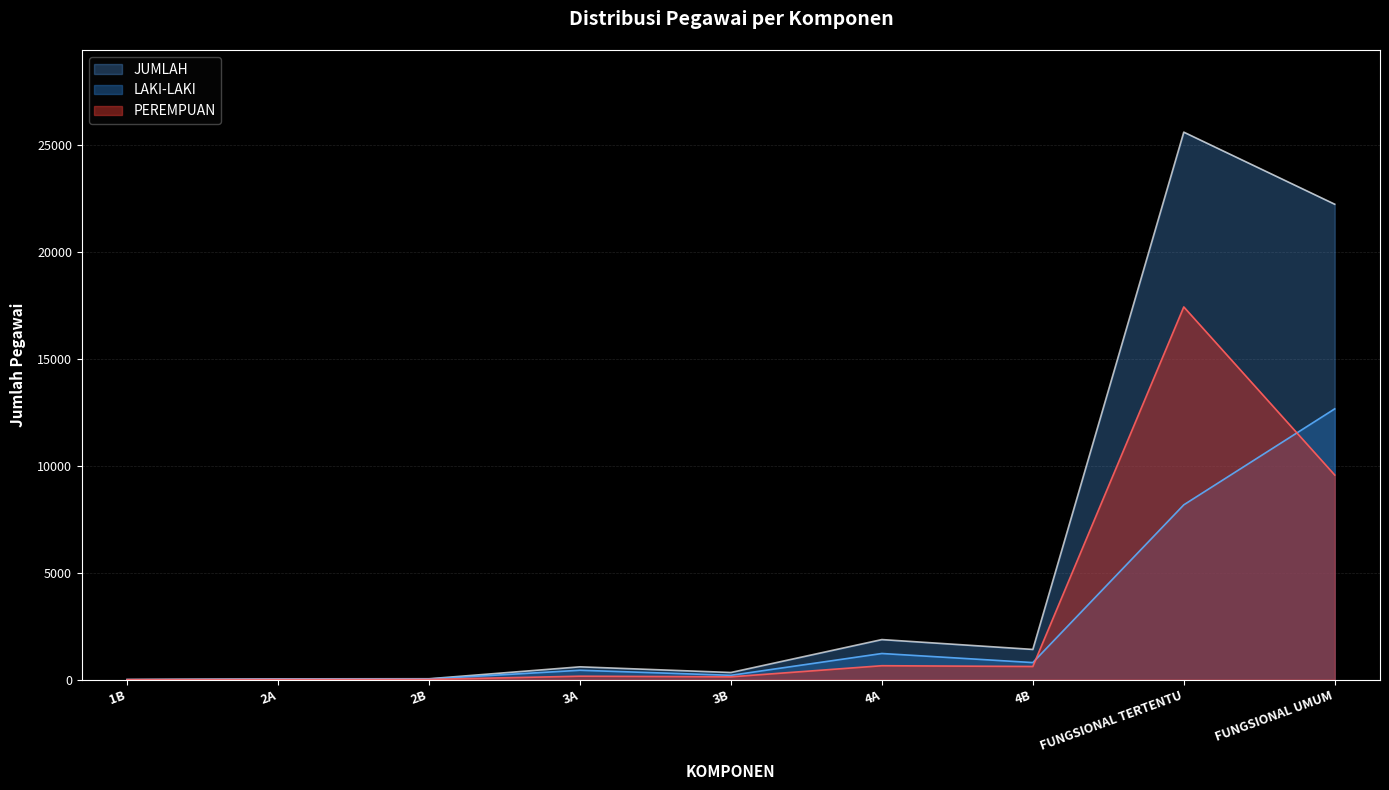

How many data points in LAKI-LAKI are less than 439?

4